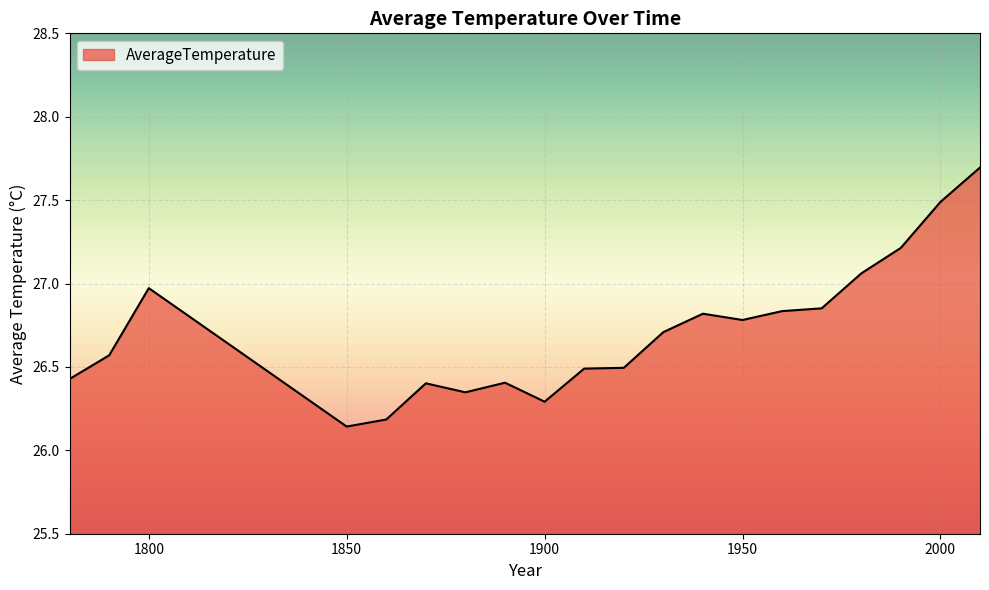

What is the greatest value displayed?

27.7